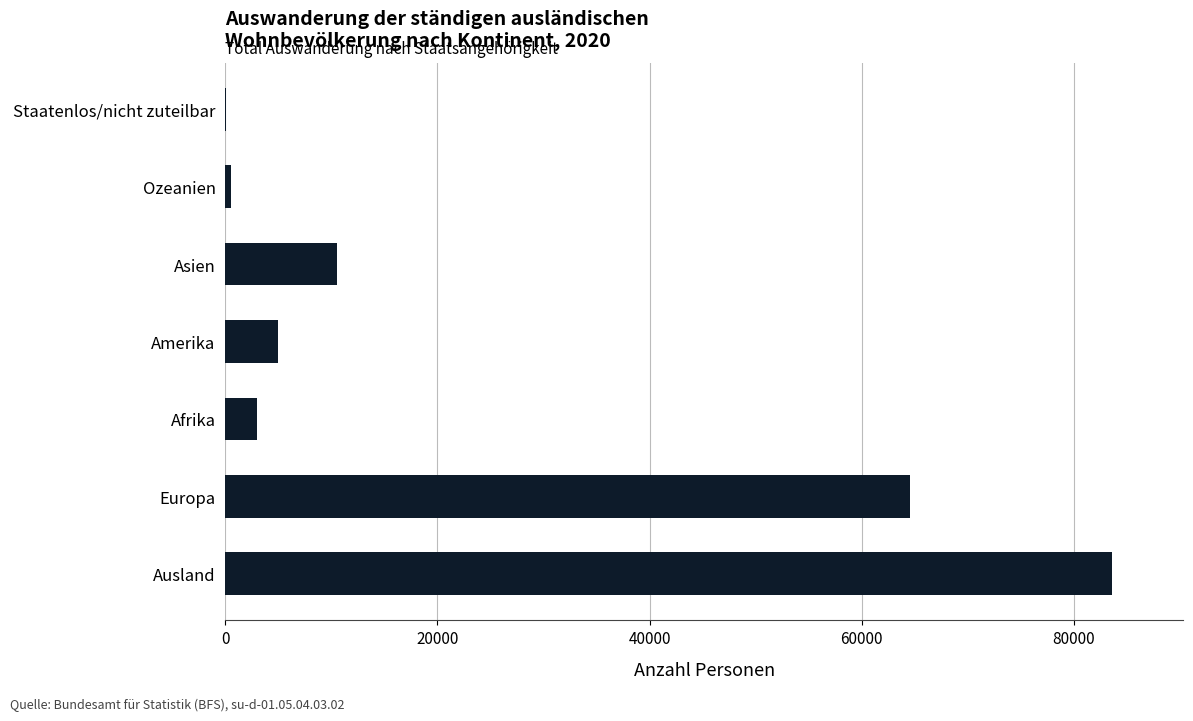

Are the bars horizontal?

Yes